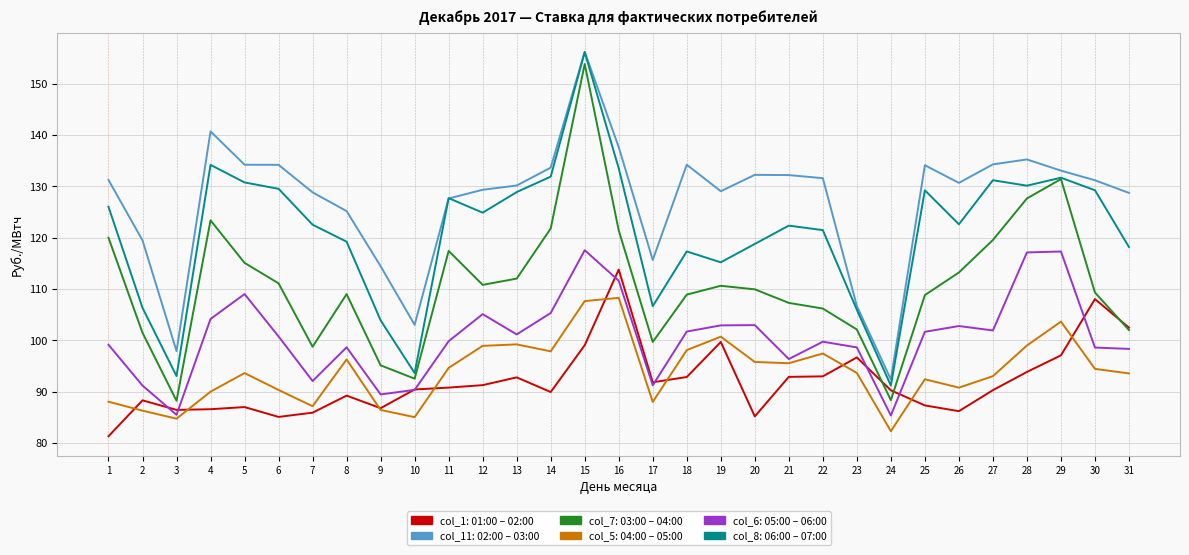

What is the total value across all series at 25?

653.7